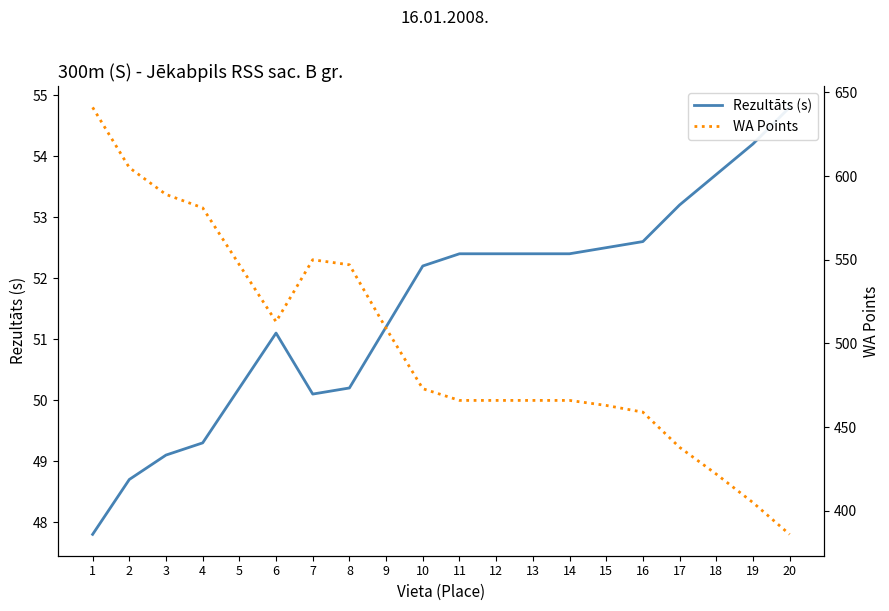

True or false: Rezultāts (s) and WA Points intersect in this chart.

False